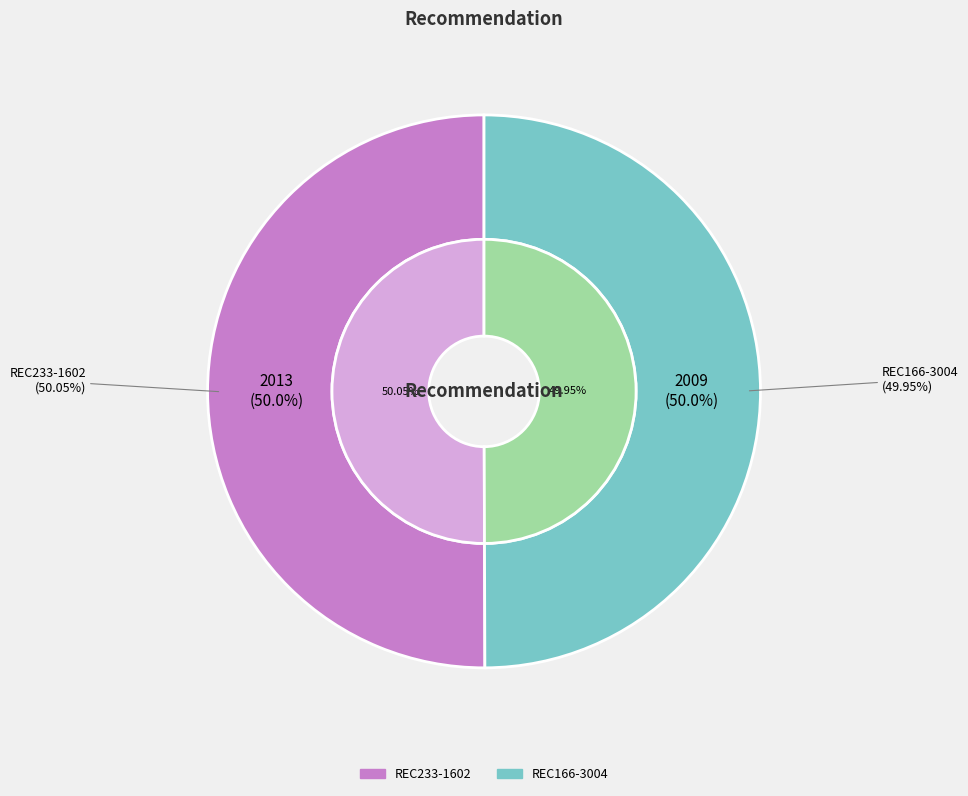

To the nearest percent, what portion does REC166-3004 represent?

50%